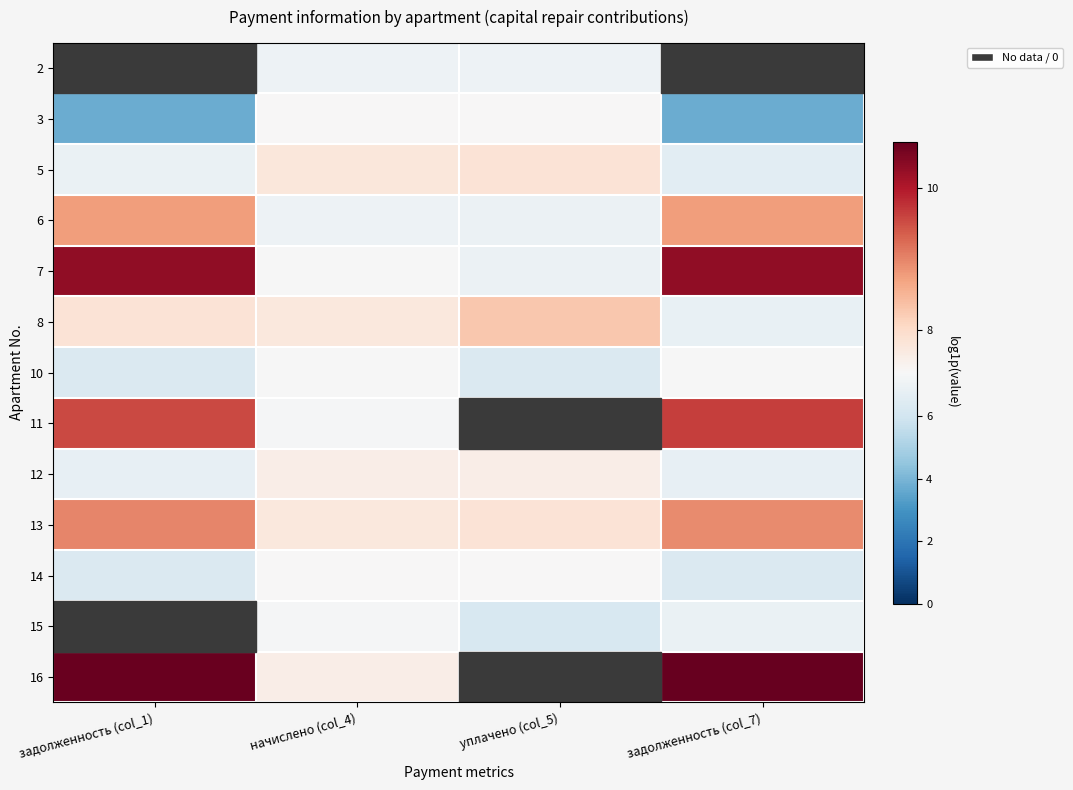

Between начислено (col_4) and задолженность (col_7), which is larger?

начислено (col_4)